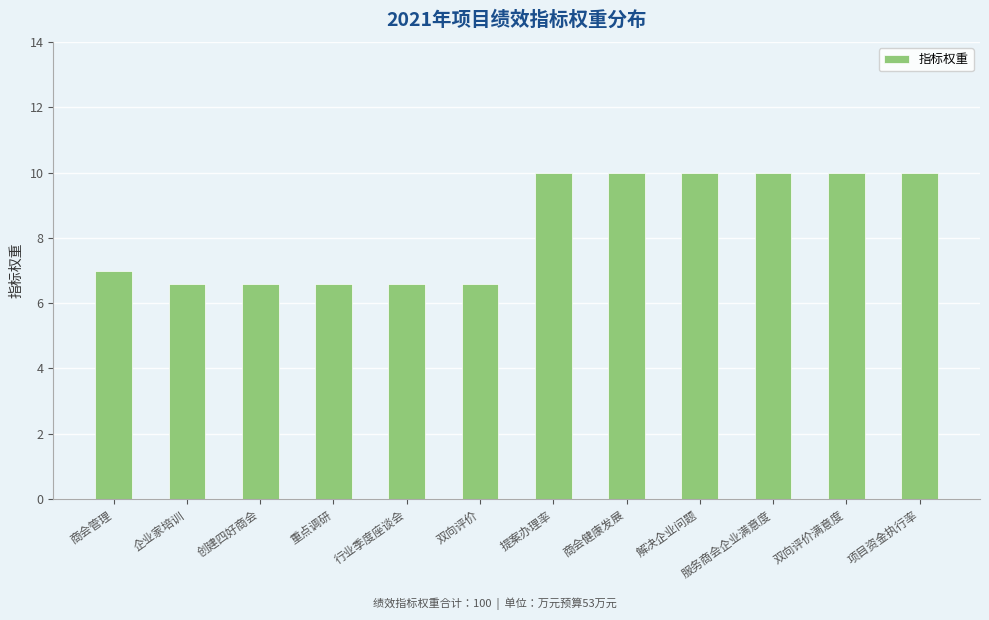

Approximately how many times larger is the value at 提案办理率 compared to 项目资金执行率?

1.0